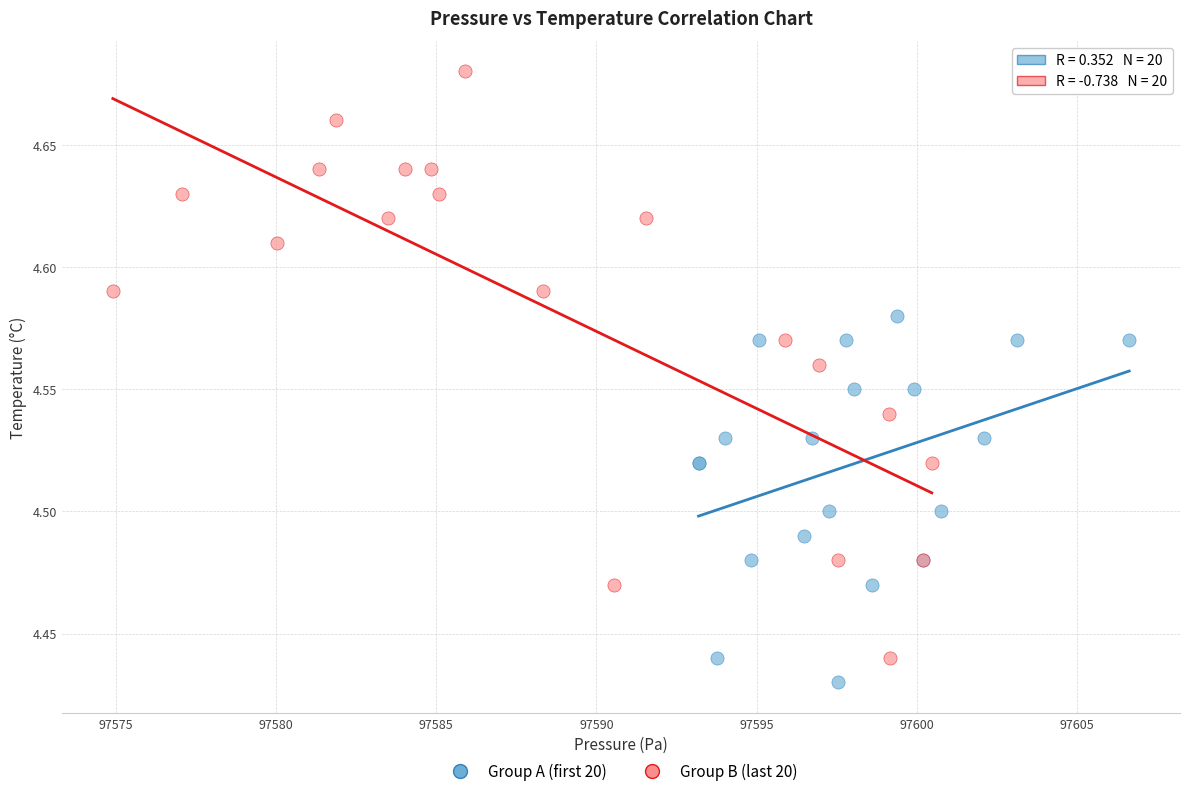

Which series has the widest spread of Y values?

Group B (last 20)